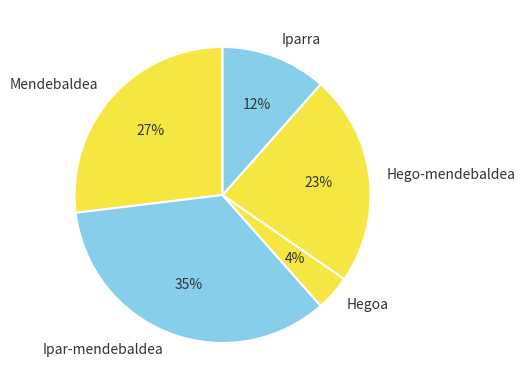

Which category has the biggest portion of the pie?

Ipar-mendebaldea